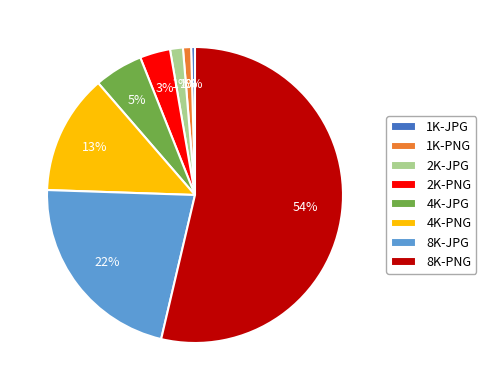

To the nearest percent, what is the combined percentage of 2K-PNG and 1K-PNG?

4%